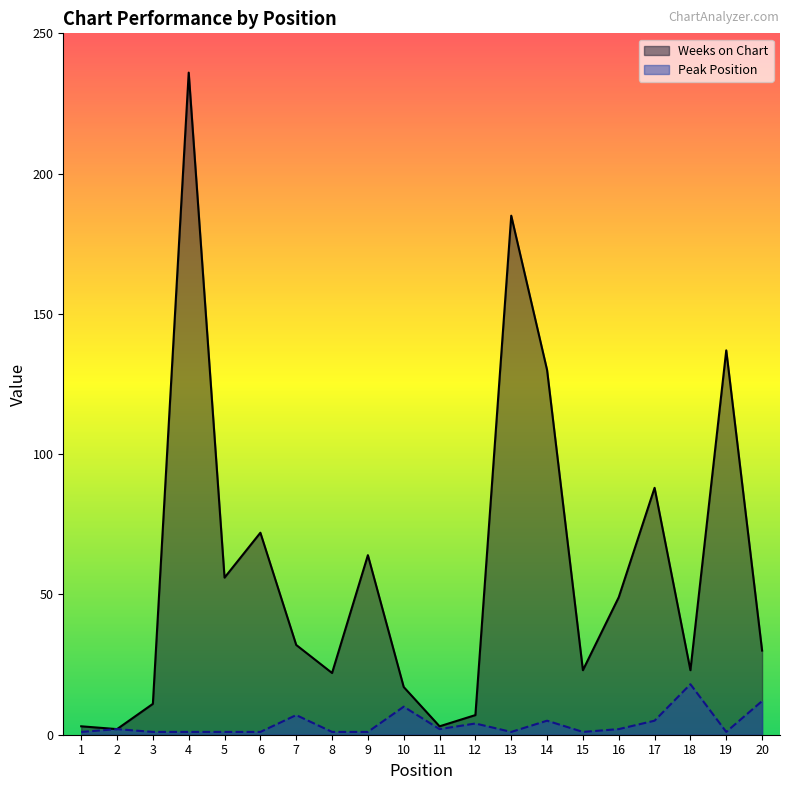

True or false: Peak Position and Weeks on Chart intersect in this chart.

False